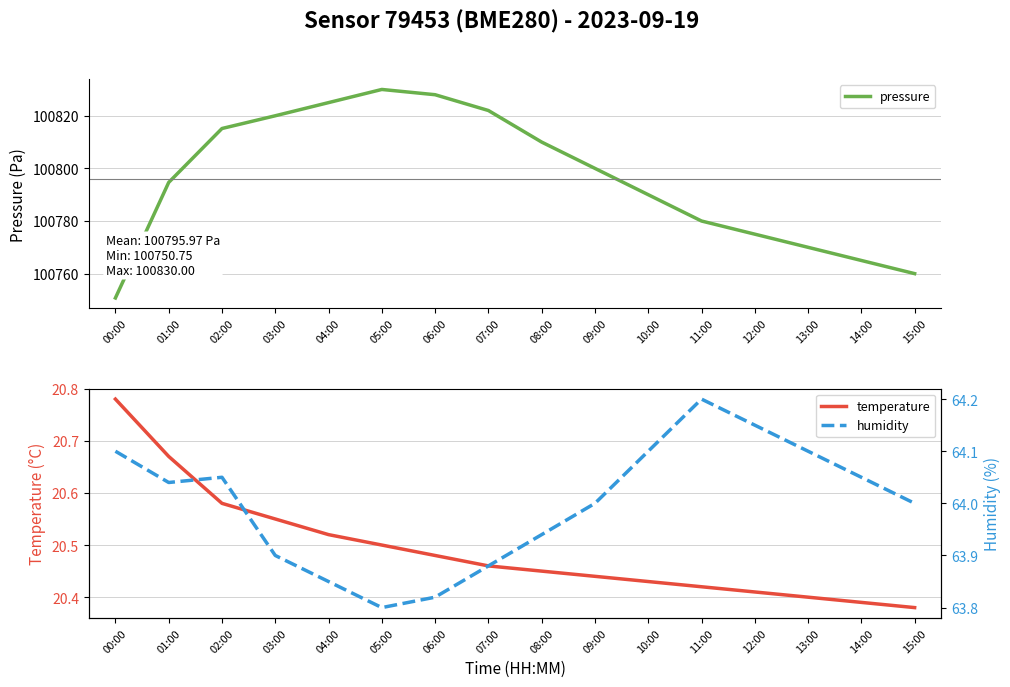

Rank the categories by pressure value from highest to lowest.

05:00, 06:00, 04:00, 07:00, 03:00, 02:00, 08:00, 09:00, 01:00, 10:00, 11:00, 12:00, 13:00, 14:00, 15:00, 00:00